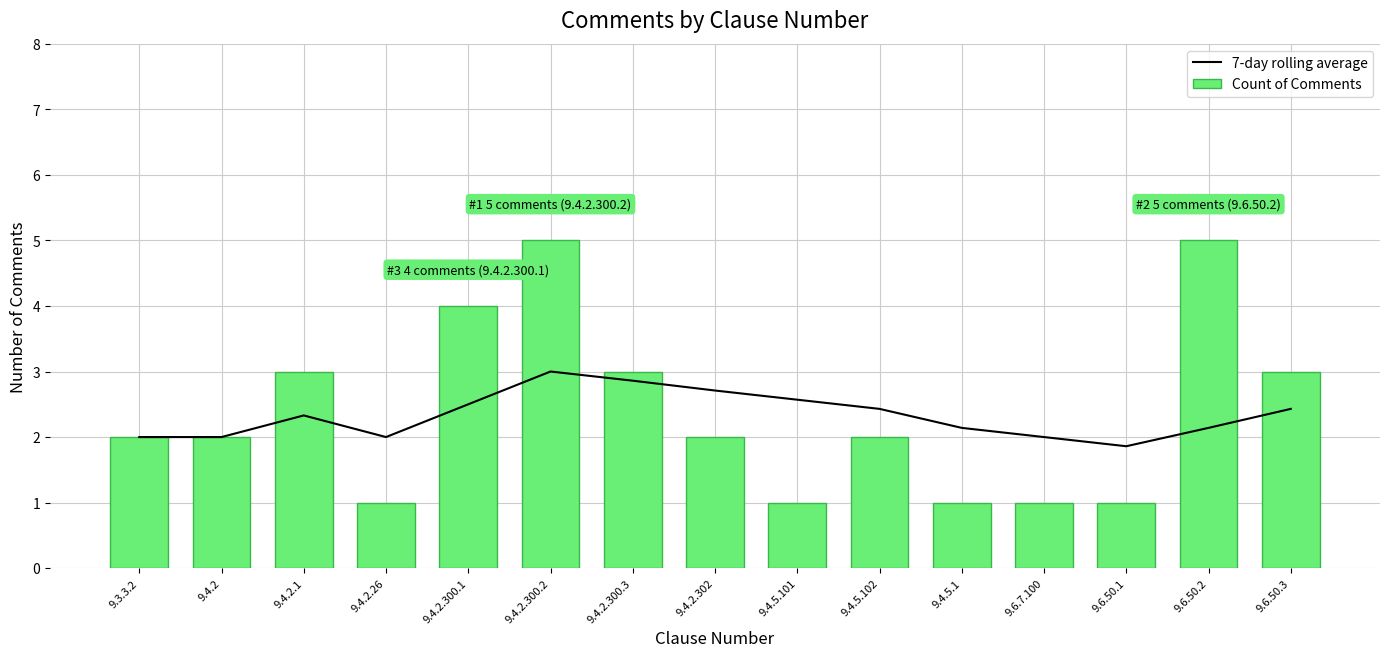

What is the maximum value for Count of Comments?

5